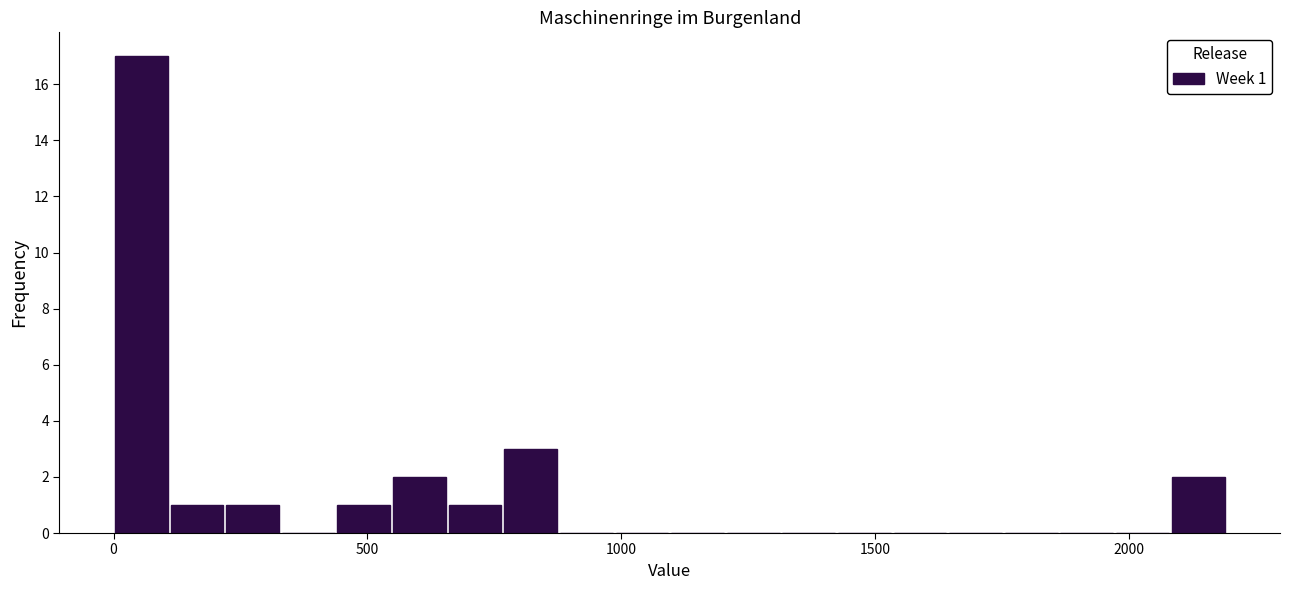

Around what value on the x-axis is the tallest bar? Give the approximate position of its centre, as read against the axis.

50